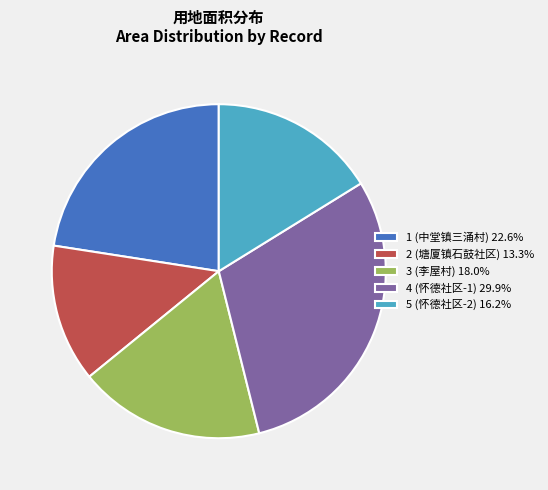

What is the ratio of the value at 1 (中堂镇三涌村) to the value at 3 (李屋村)?

1.3